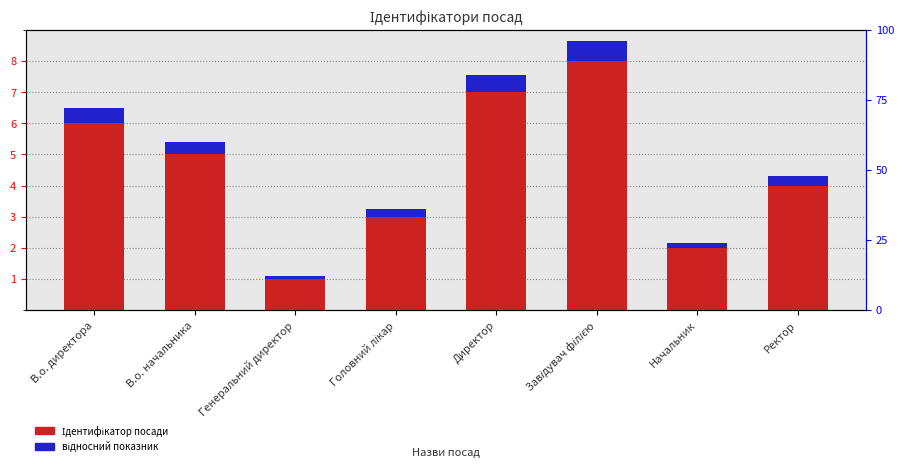

How many series are shown in this chart?

2